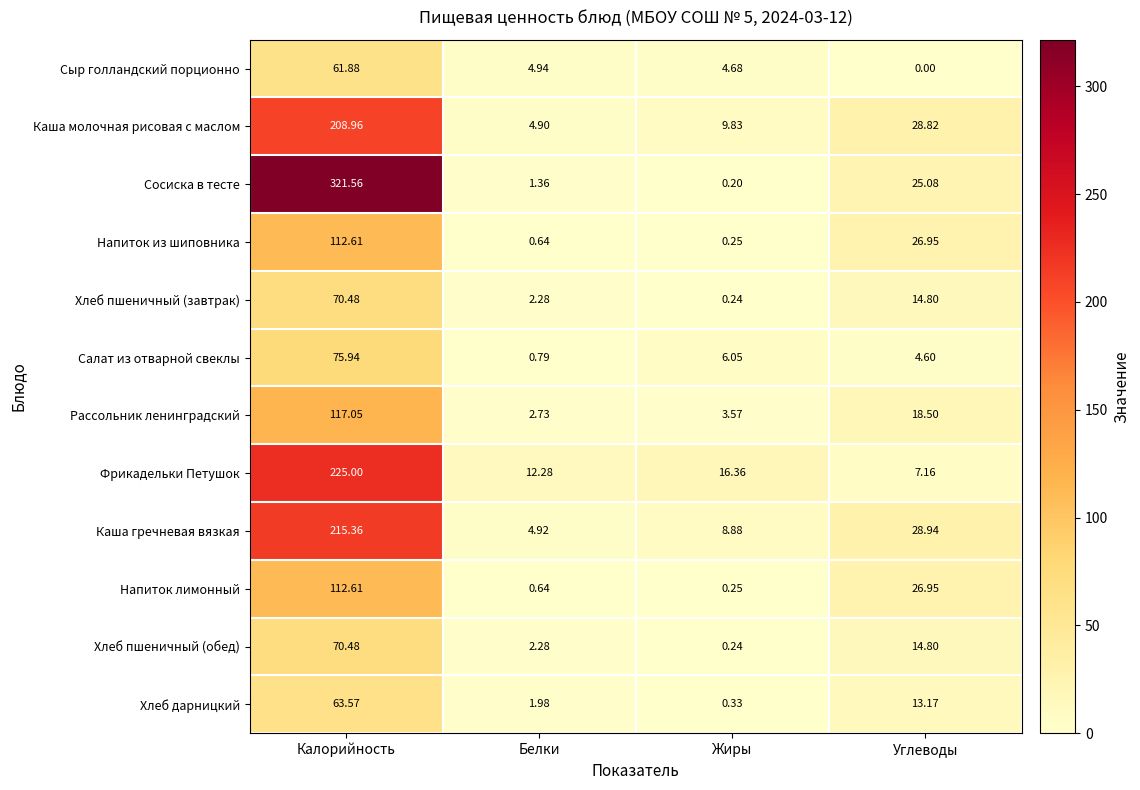

What is the total value across all series at Углеводы?

209.8